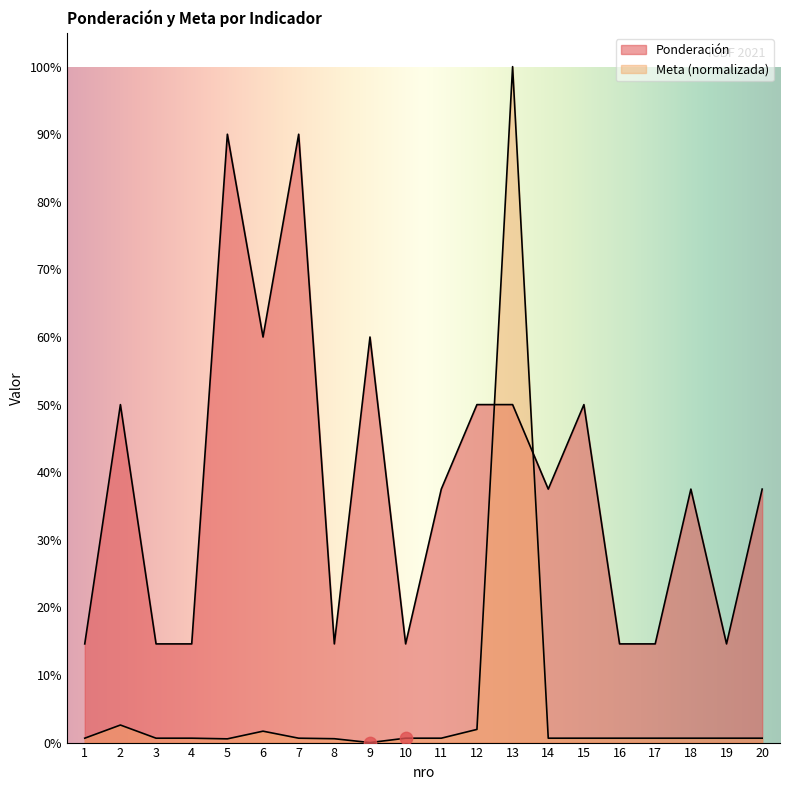

Is the value of Ponderación at 16 greater than the value of Meta at 4?

Yes